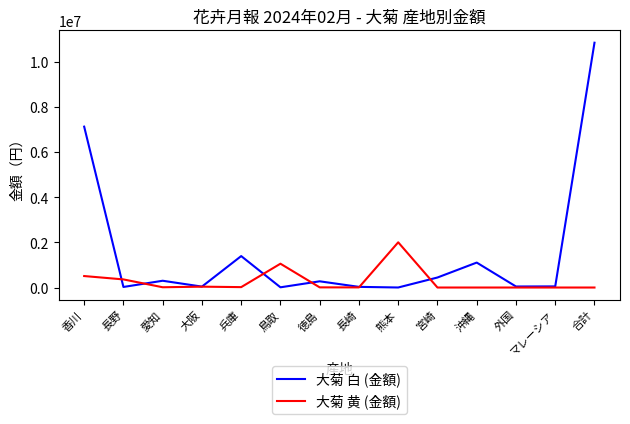

The 大菊 白 (金額) series shows 24640 at 長野. True or false?

True